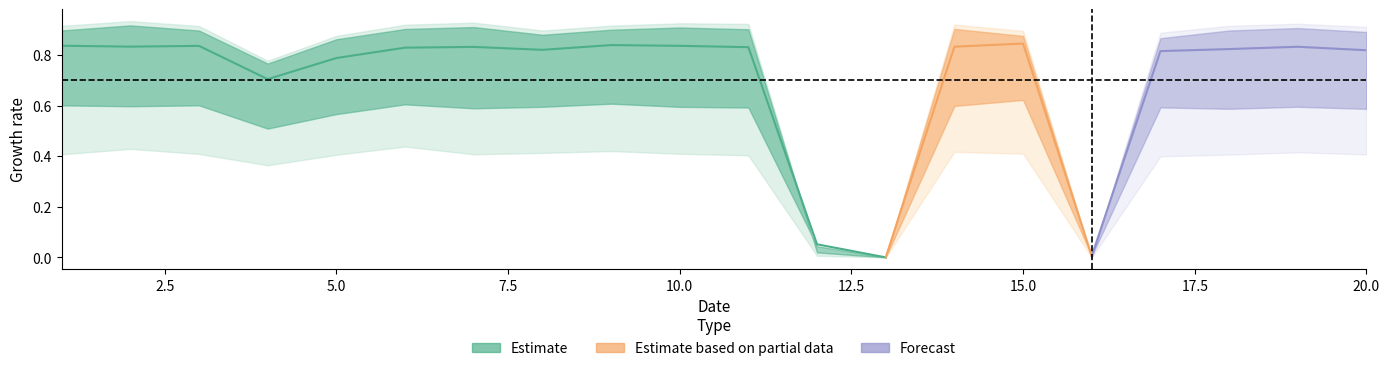

List the labels in order of V49 value, largest first.

15, 9, 1, 3, 17, 11, 10, 14, 8, 19, 6, 7, 18, 20, 2, 5, 4, 12, 16, 13